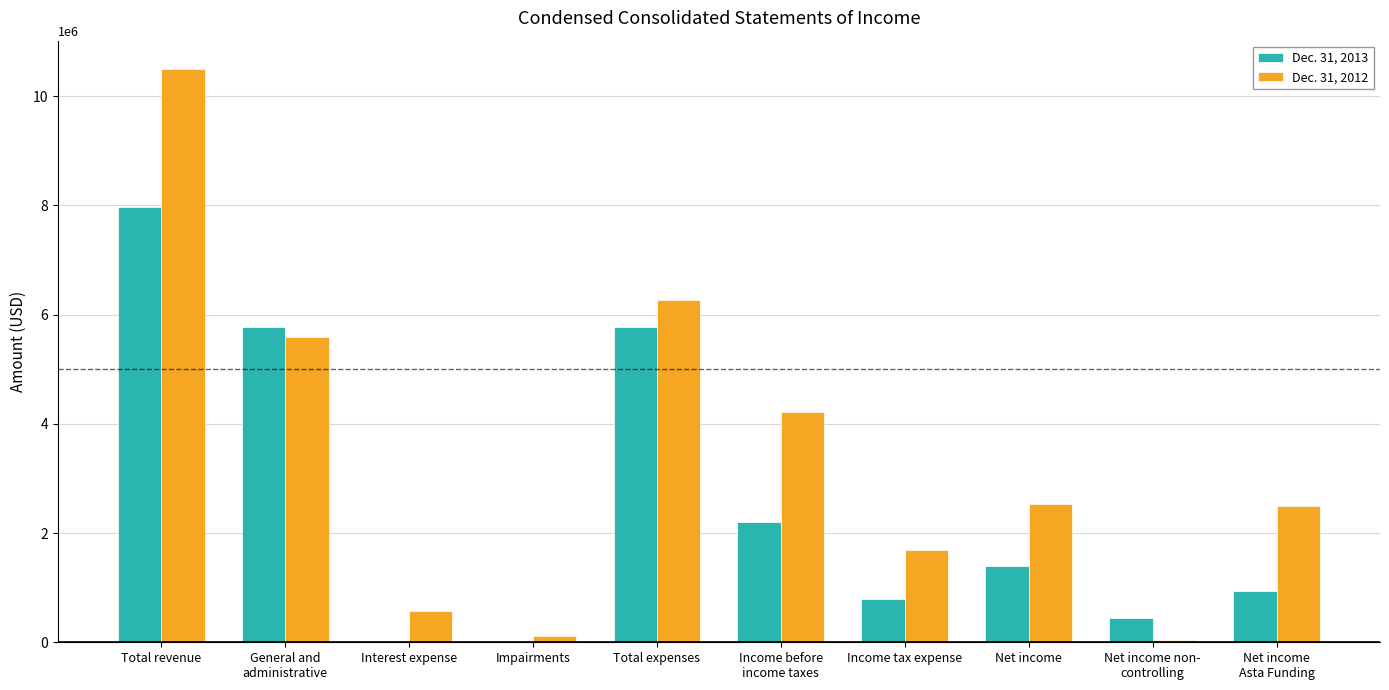

Which series changed the most between Total revenue and Total expenses?

Dec. 31, 2012